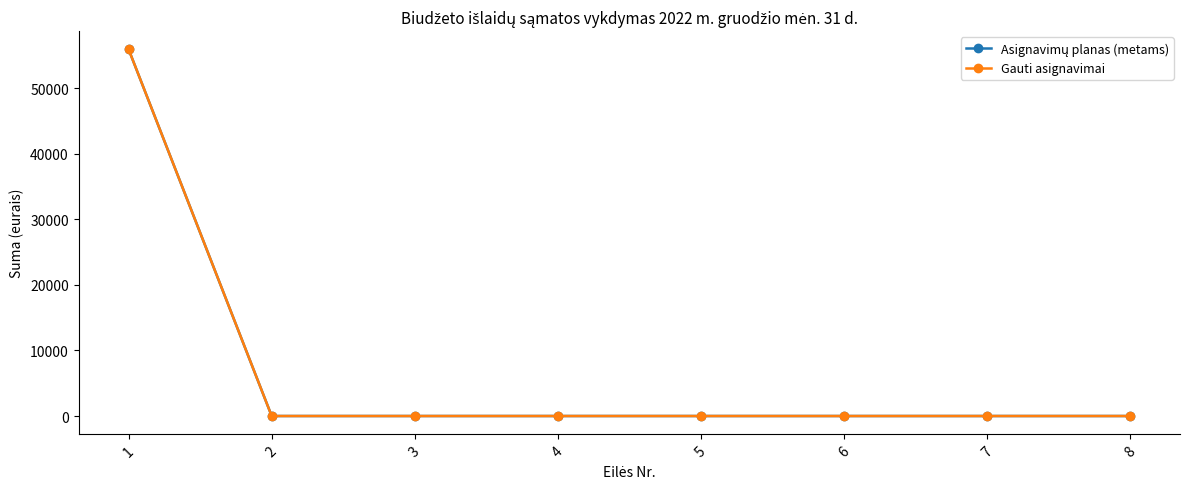

Is this an area chart (filled region under the line)?

No